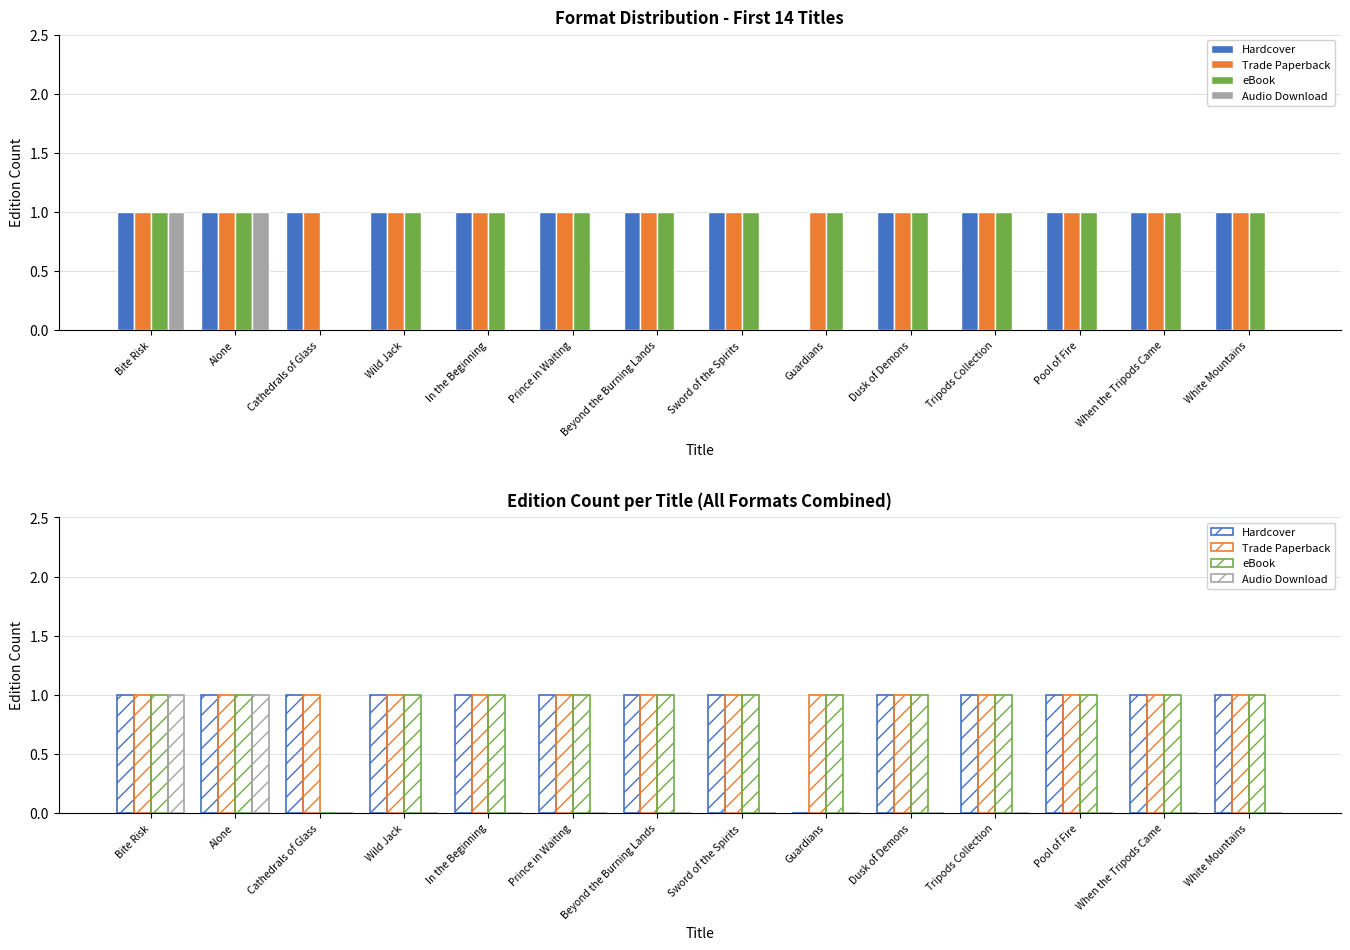

What position from the left is Beyond the Burning Lands?

7